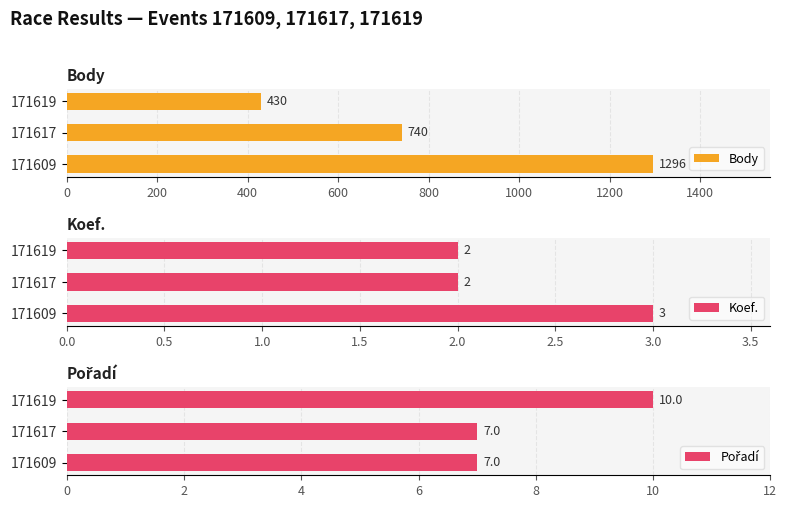

Does the chart contain any negative values?

No